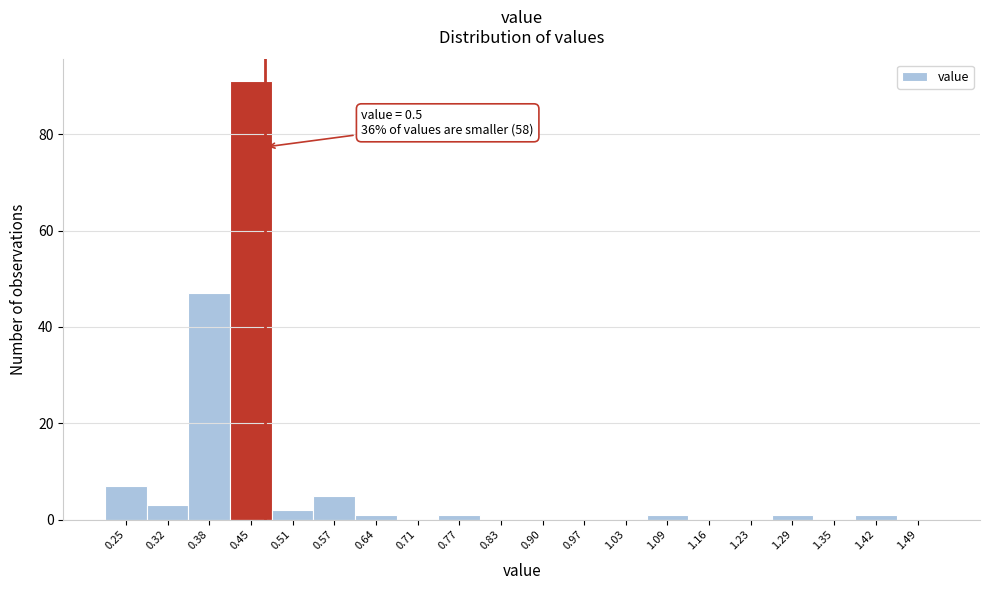

Reading left to right, extract all data points from this chart.

0.25=7	0.32=3	0.38=47	0.45=91	0.51=2	0.57=5	0.64=1	0.71=0	0.77=1	0.83=0	0.90=0	0.97=0	1.03=0	1.09=1	1.16=0	1.23=0	1.29=1	1.35=0	1.42=1	1.49=0